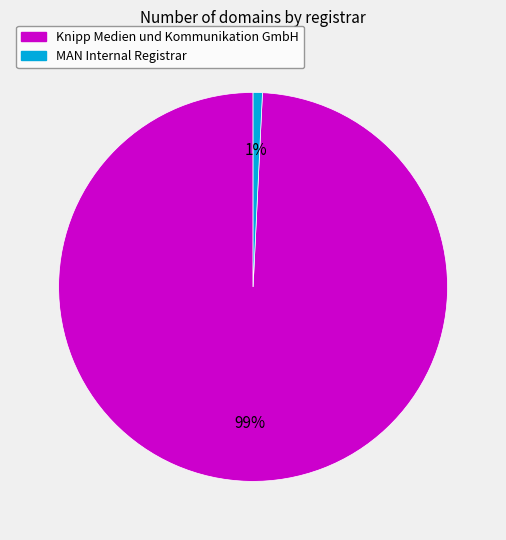

Rank the categories by value from lowest to highest.

MAN Internal Registrar, Knipp Medien und Kommunikation GmbH